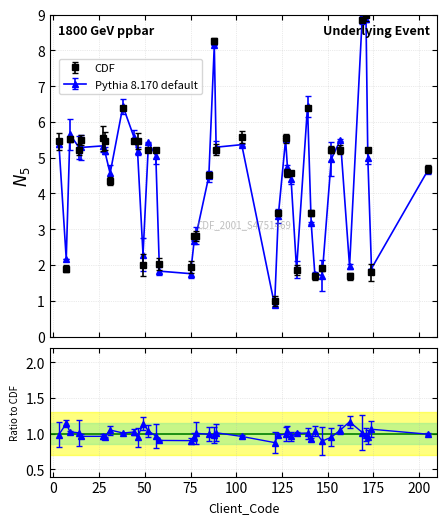

Between 38 and 58, which is larger?

38